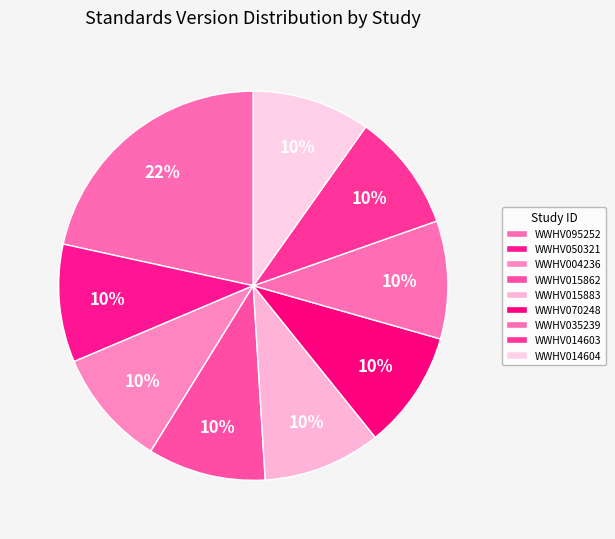

What percentage is NOT represented by WWHV004236?

90.2%